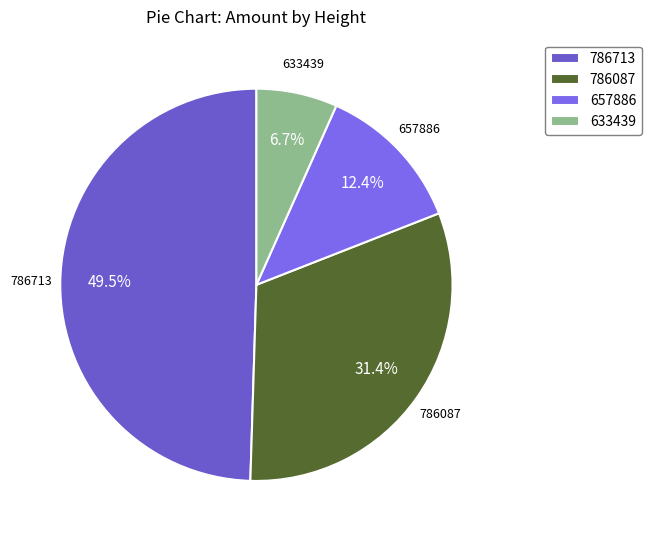

Which has a higher value, 657886 or 786087?

786087